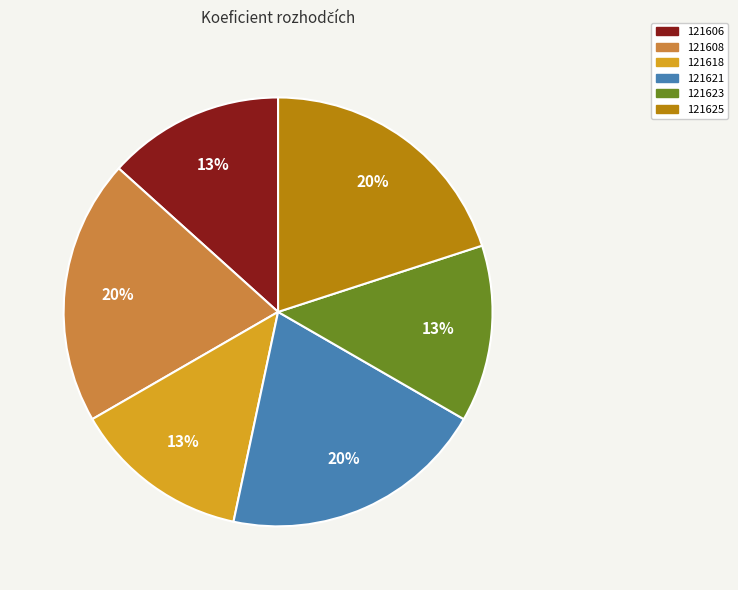

To the nearest percent, what portion does 121608 represent?

20%